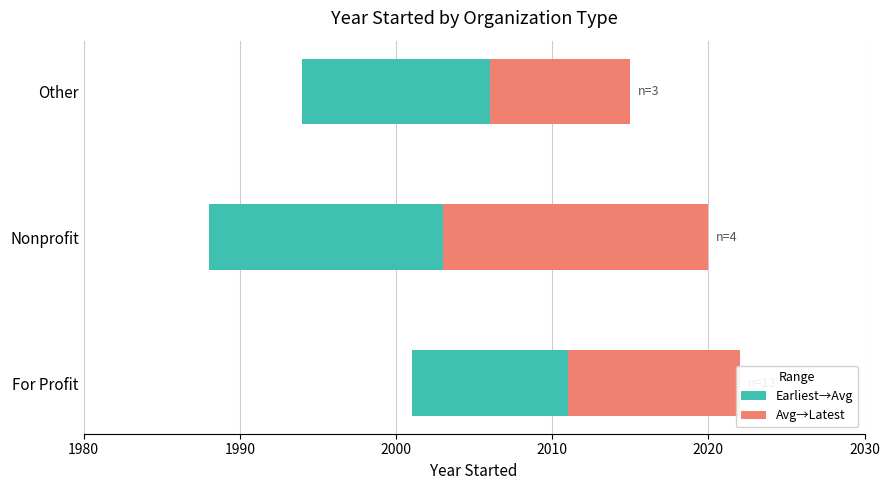

True or false: Avg→Latest has a value of 17 at Nonprofit.

True